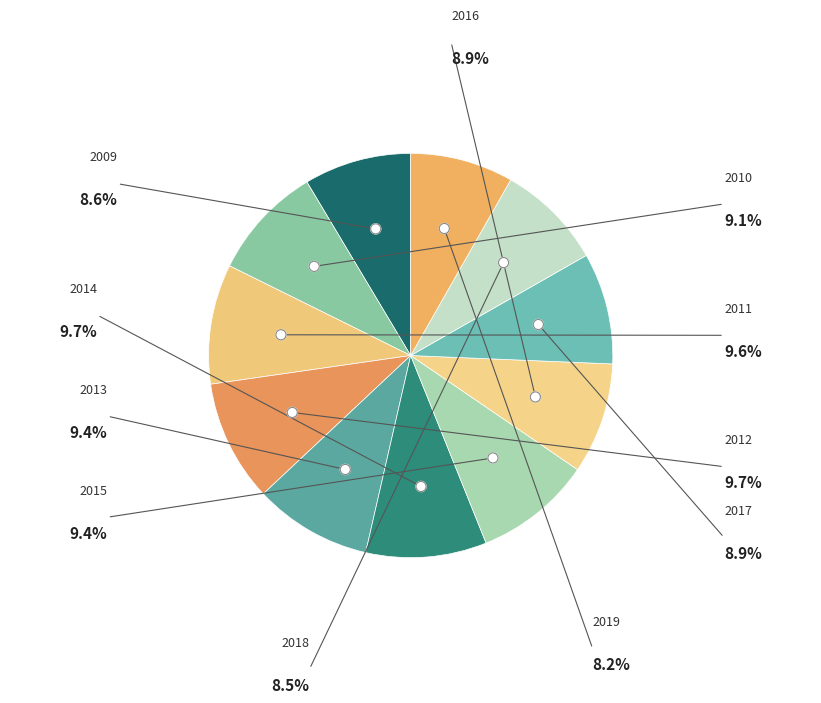

To the nearest percent, what percentage of the pie is 2018?

9%